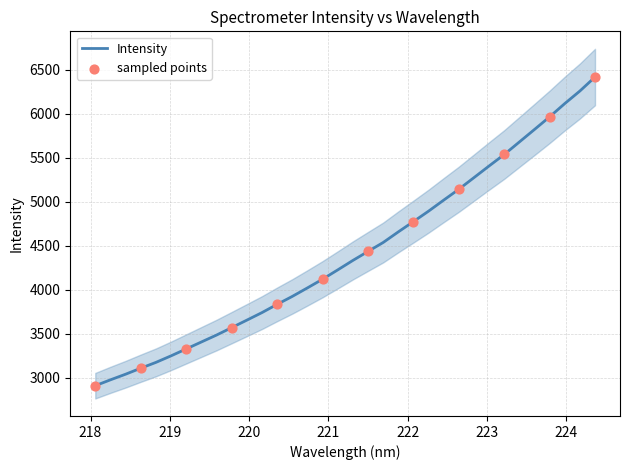

Between 222.8355 and 221.1174, which is larger?

222.8355